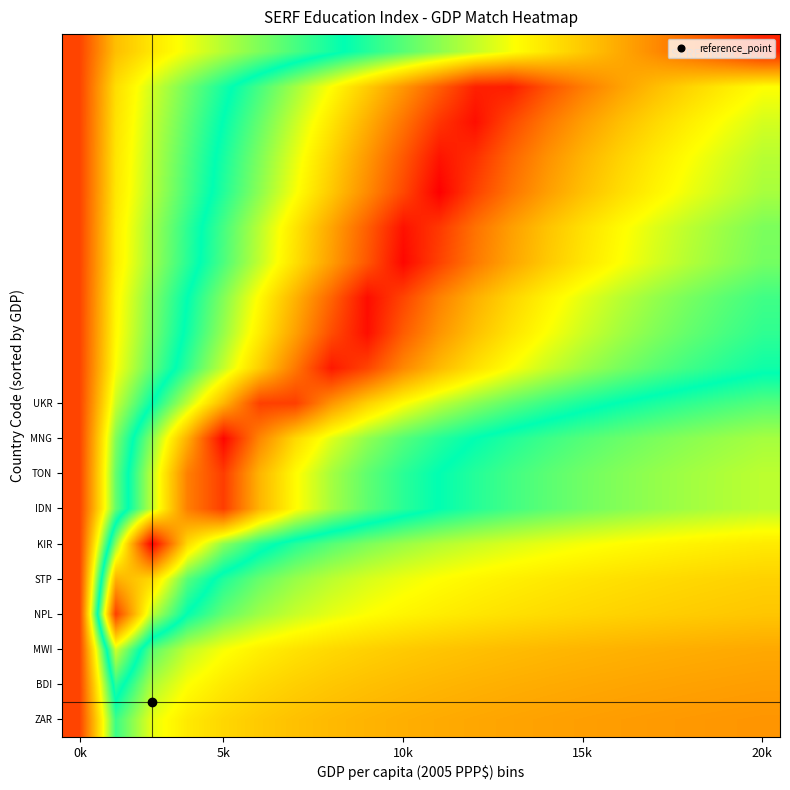

At how many categories does at least one series exceed 0?

20